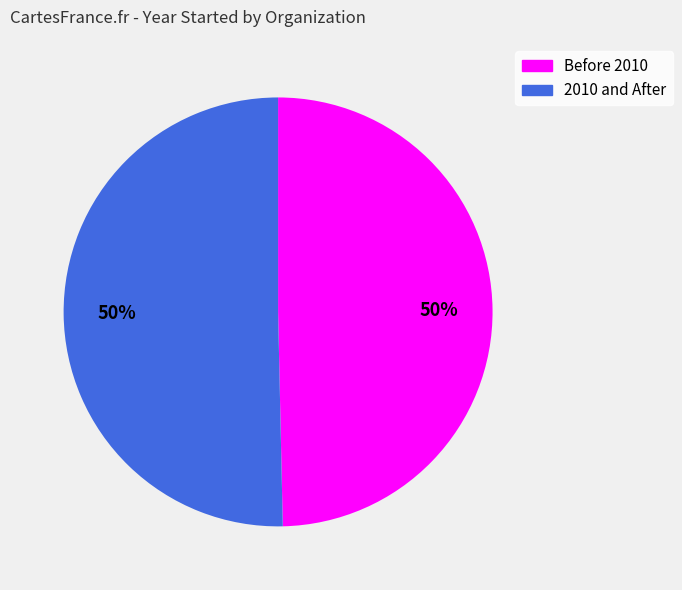

True or false: 2010 and After accounts for 64% of the total.

False